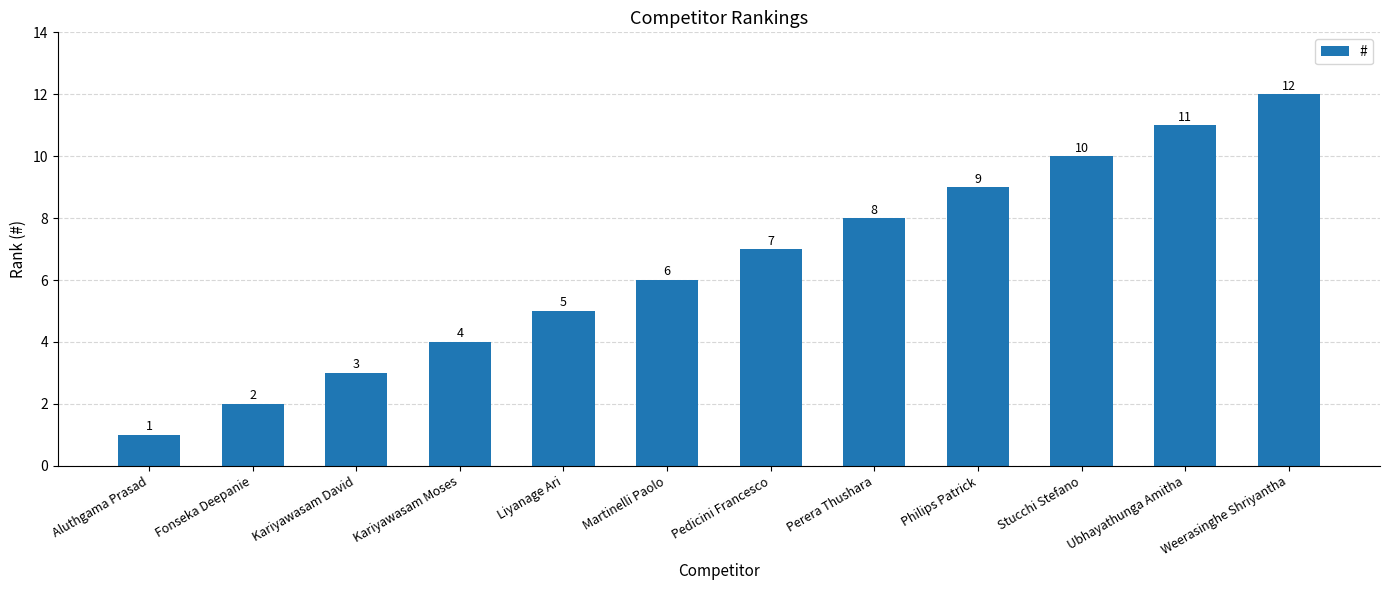

The value at Weerasinghe Shriyantha is 18. True or false?

False